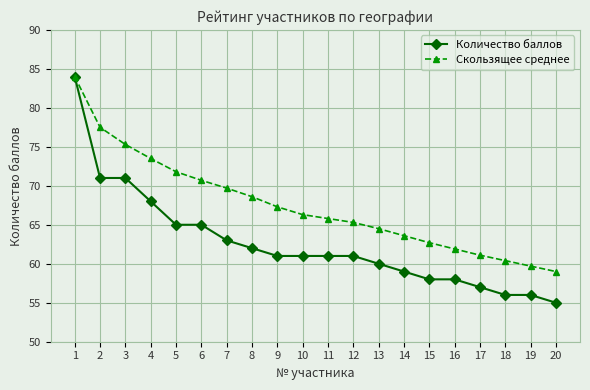

Reading left to right, transcribe all the data shown in this chart.

Количество баллов: 84.0	71.0	71.0	68.0	65.0	65.0	63.0	62.0	61.0	61.0	61.0	61.0	60.0	59.0	58.0	58.0	57.0	56.0	56.0	55.0
Скользящее среднее: 84.0	77.5	75.3	73.5	71.8	70.7	69.7	68.6	67.3	66.3	65.8	65.3	64.5	63.6	62.7	61.9	61.1	60.4	59.7	59.0